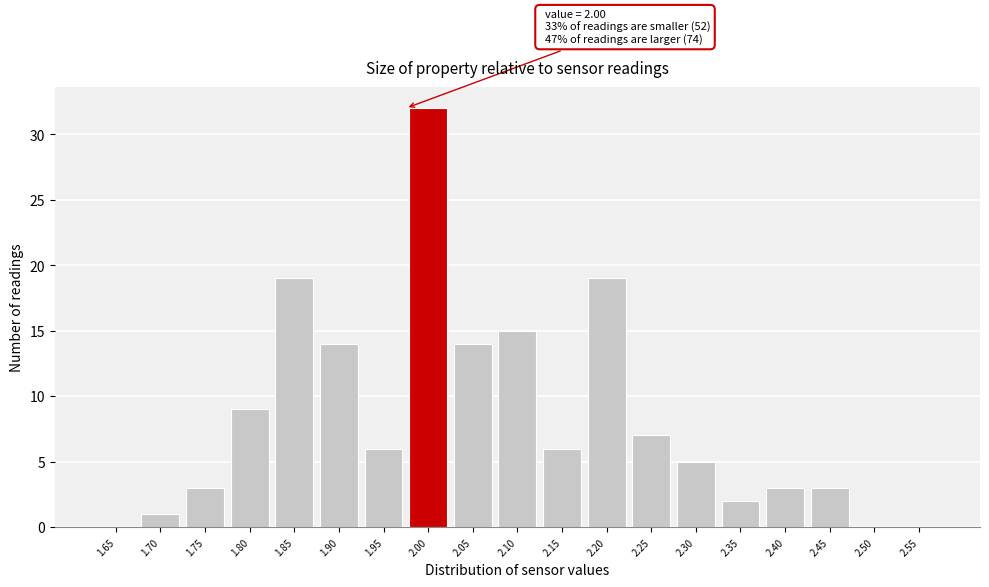

Reading left to right, extract all data points from this chart.

1.65=0	1.70=1	1.75=3	1.80=9	1.85=19	1.90=14	1.95=6	2.00=32	2.05=14	2.10=15	2.15=6	2.20=19	2.25=7	2.30=5	2.35=2	2.40=3	2.45=3	2.50=0	2.55=0